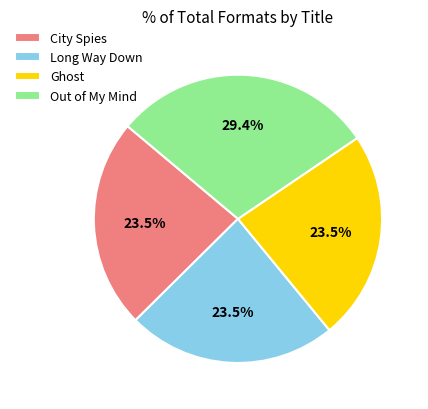

How much of the chart is everything except City Spies?

76.5%